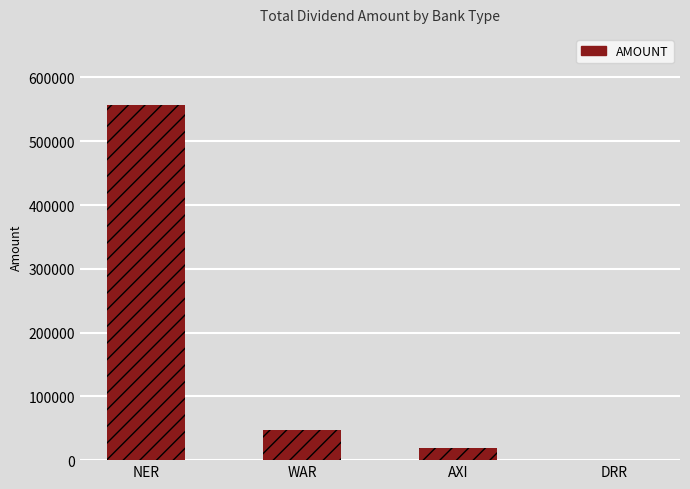

Which has a higher value, NER or WAR?

NER